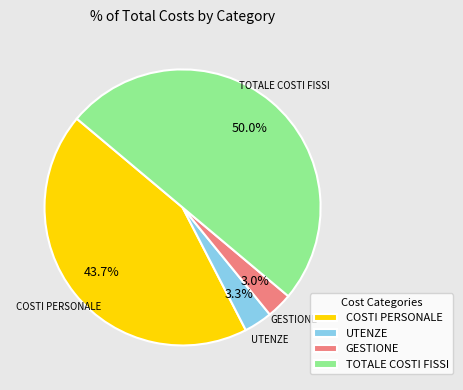

Does GESTIONE account for over 50% of the chart?

No